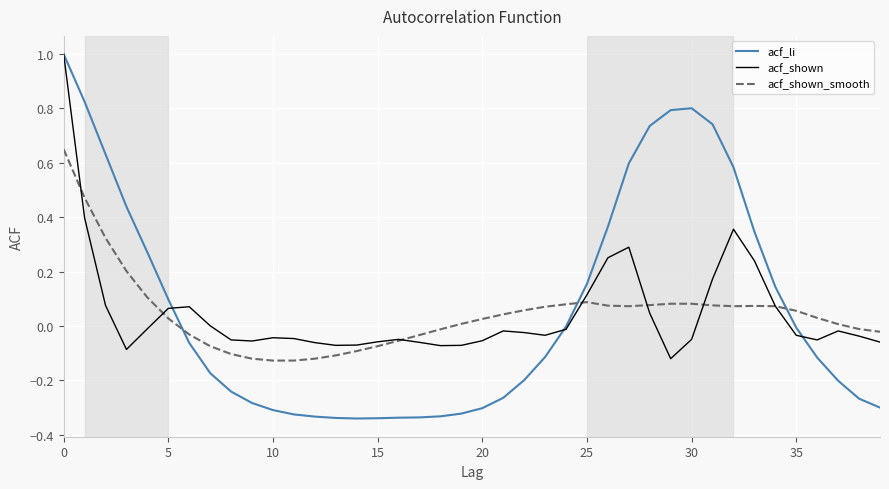

What is the maximum value for acf_li?

1.0